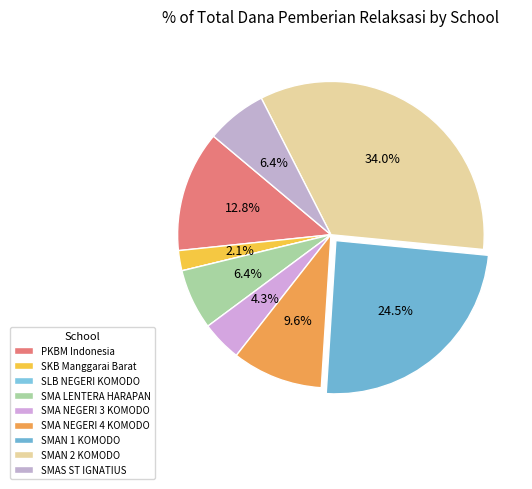

What is the change in value from SLB NEGERI KOMODO to SMAN 2 KOMODO?

+32